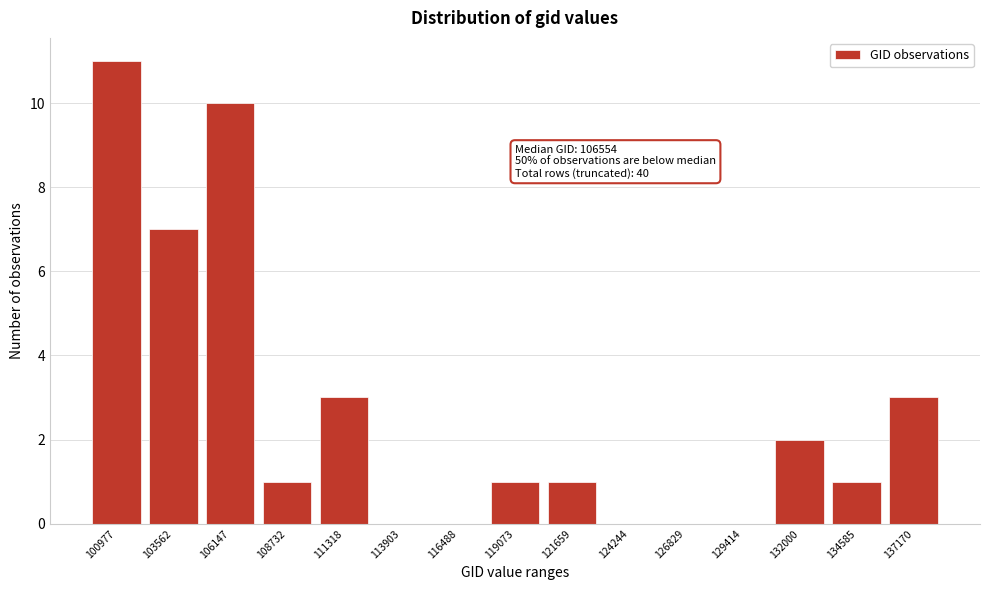

Reading left to right, transcribe all the data shown in this chart.

100977=11	103562=7	106147=10	108732=1	111318=3	113903=0	116488=0	119073=1	121659=1	124244=0	126829=0	129414=0	132000=2	134585=1	137170=3